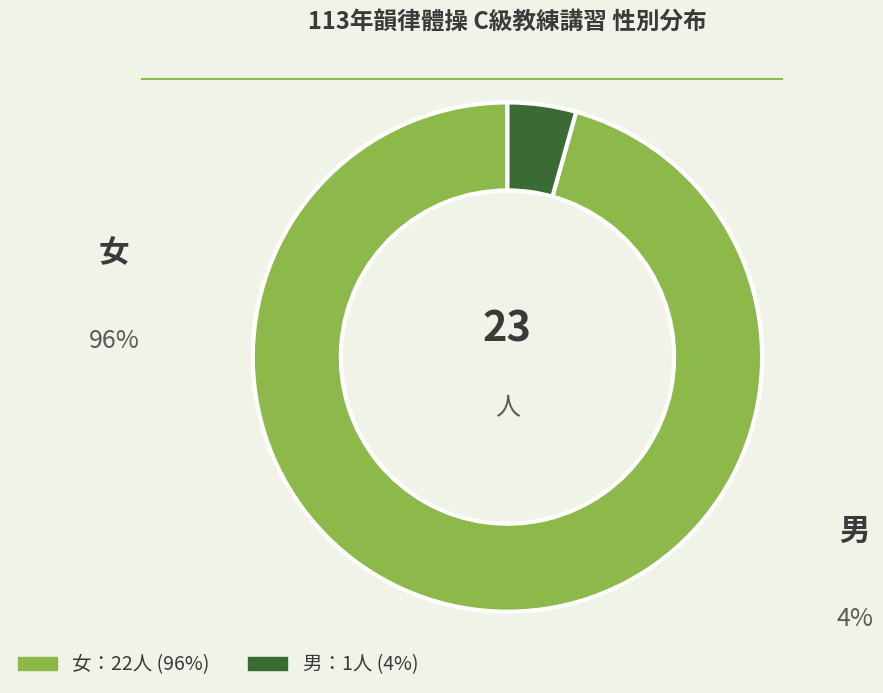

Is there any slice that represents more than half of the pie?

Yes